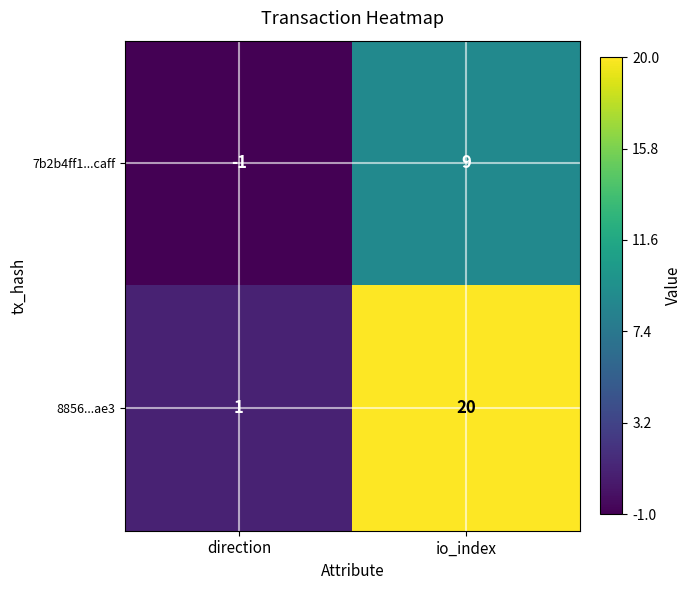

What is the sum of all 8856...ae3 values?

21